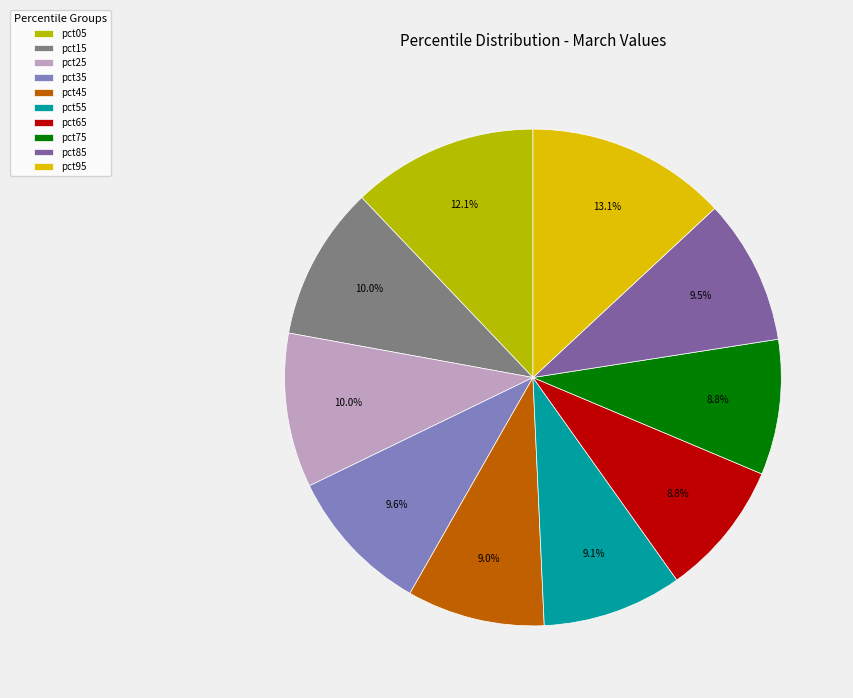

To the nearest percent, what percentage of the pie is pct75?

9%